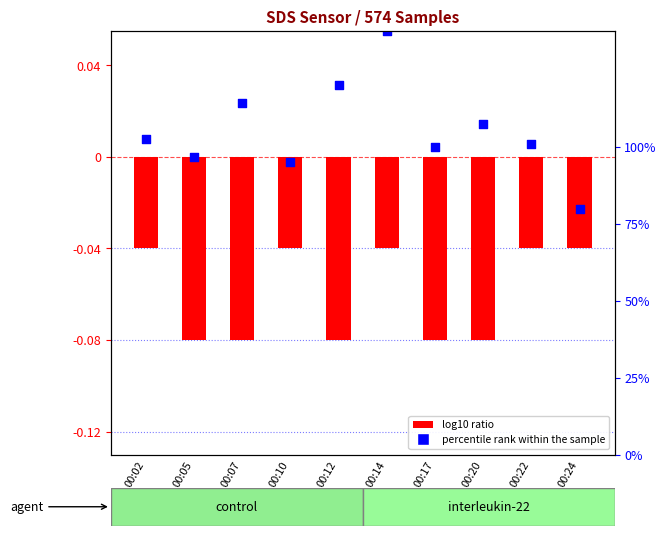

Which series has the widest spread of Y values?

percentile rank within the sample